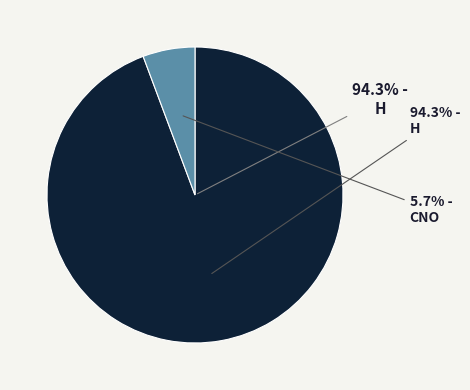

Rank the categories by value from lowest to highest.

CNO, H